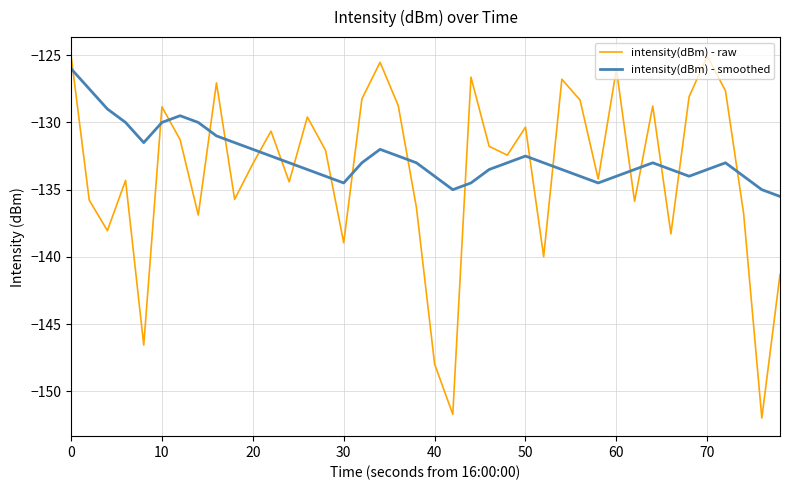

How many values in the intensity(dBm) - raw series are below -132?

21